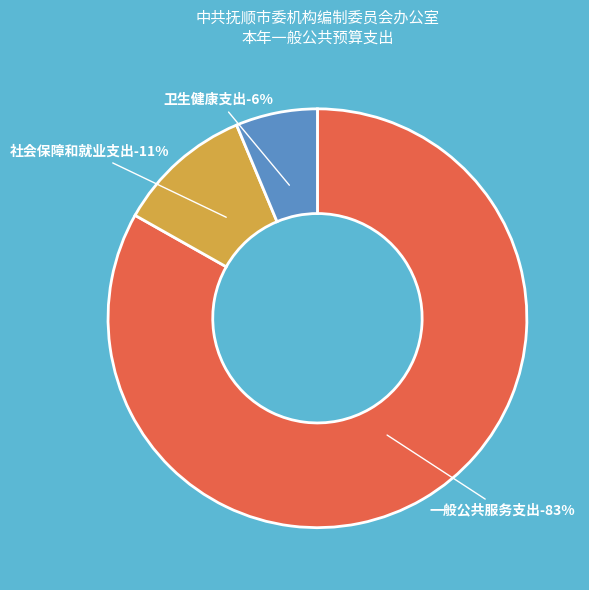

The 社会保障和就业支出 slice represents 2% of the pie. True or false?

False